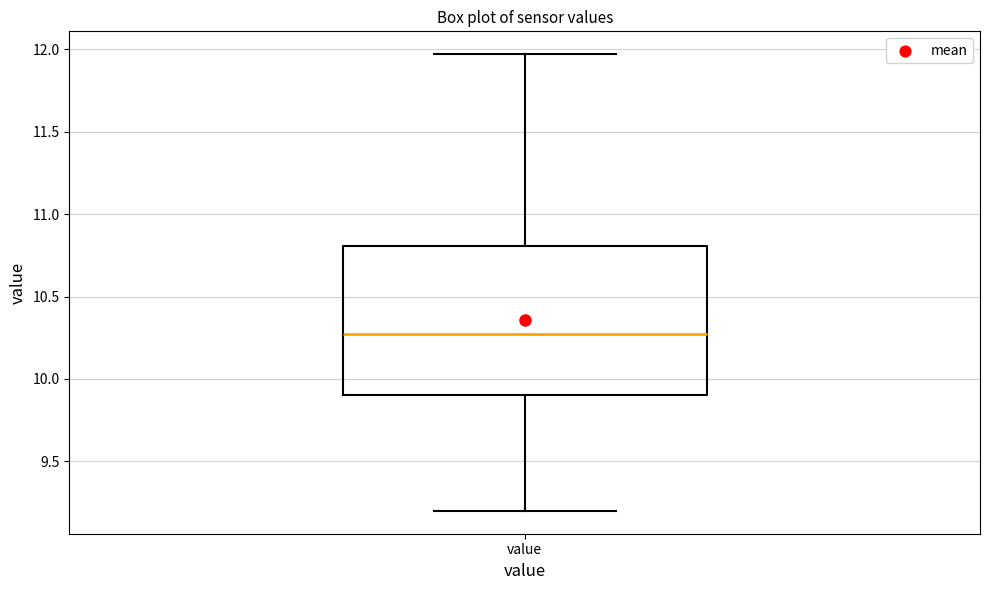

Read this box plot against the y-axis: the position of the median line, the range covered by the box, and the ends of both whiskers. The values are not printed on the chart, so give them approximately, as read against the axis.

median 10.30, box 9.90 to 10.80, whiskers 9.20 to 11.95